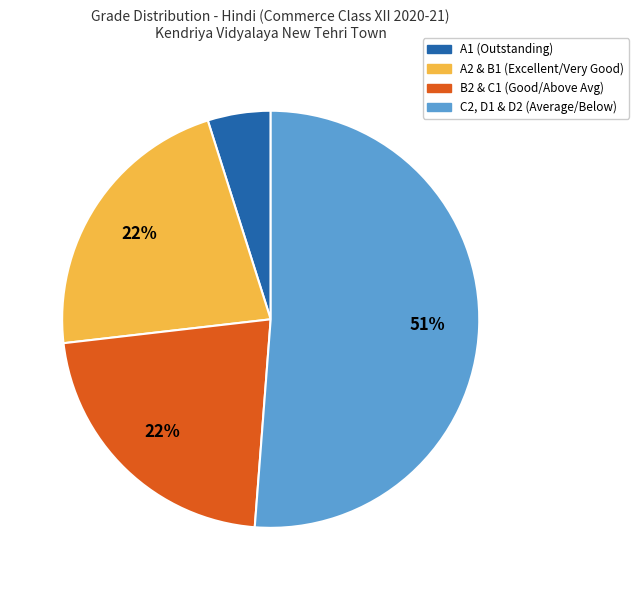

To the nearest percent, what is the difference between the largest and smallest slice percentages?

46%